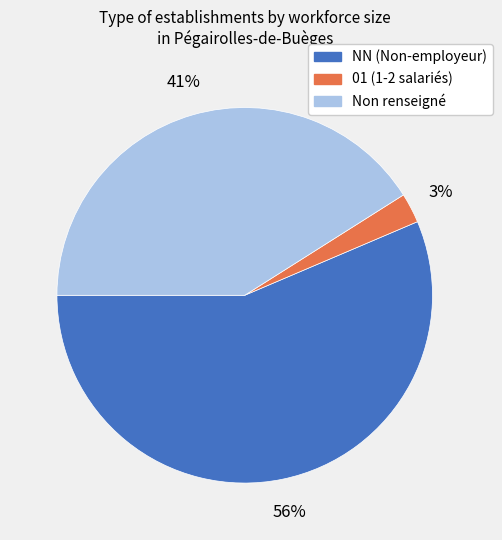

To the nearest percent, what is the average slice percentage?

33%